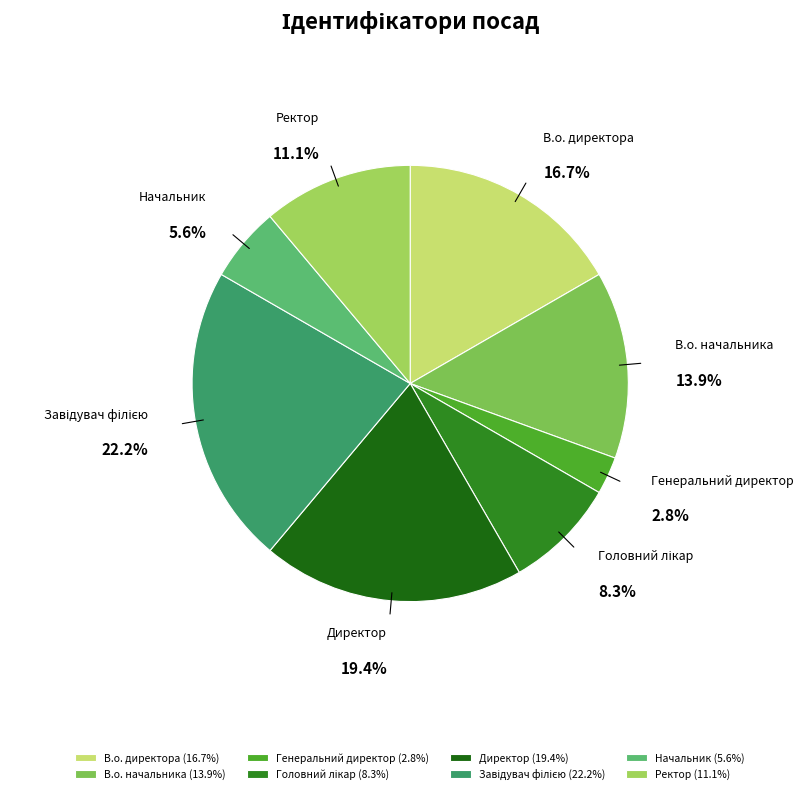

Is there a majority slice in this chart?

No